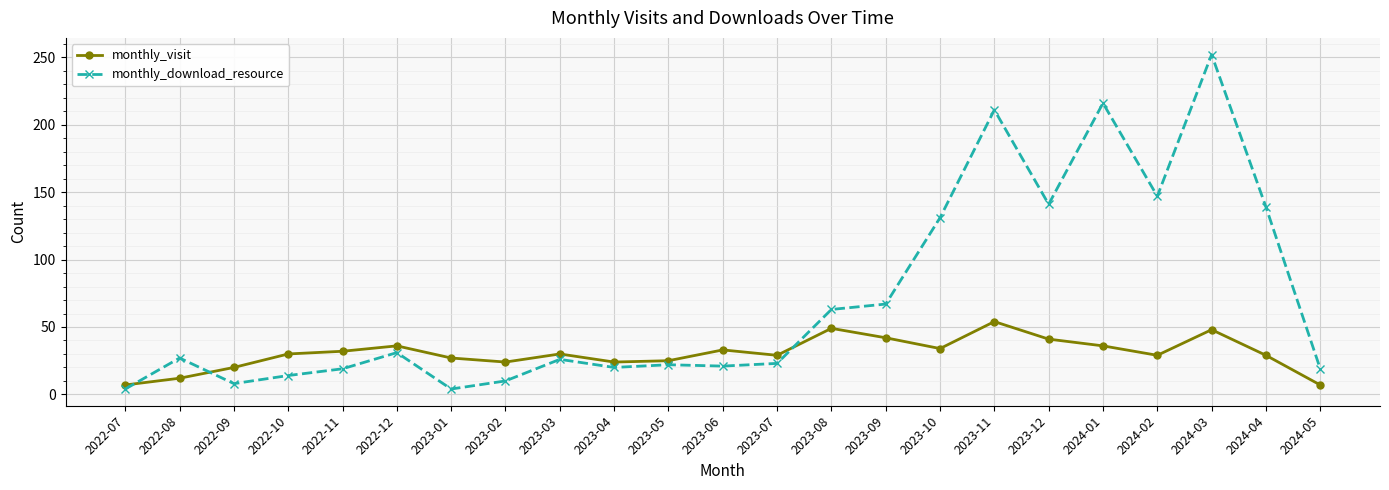

What is the difference between the second highest and second lowest values in the monthly_download_resource series?

212